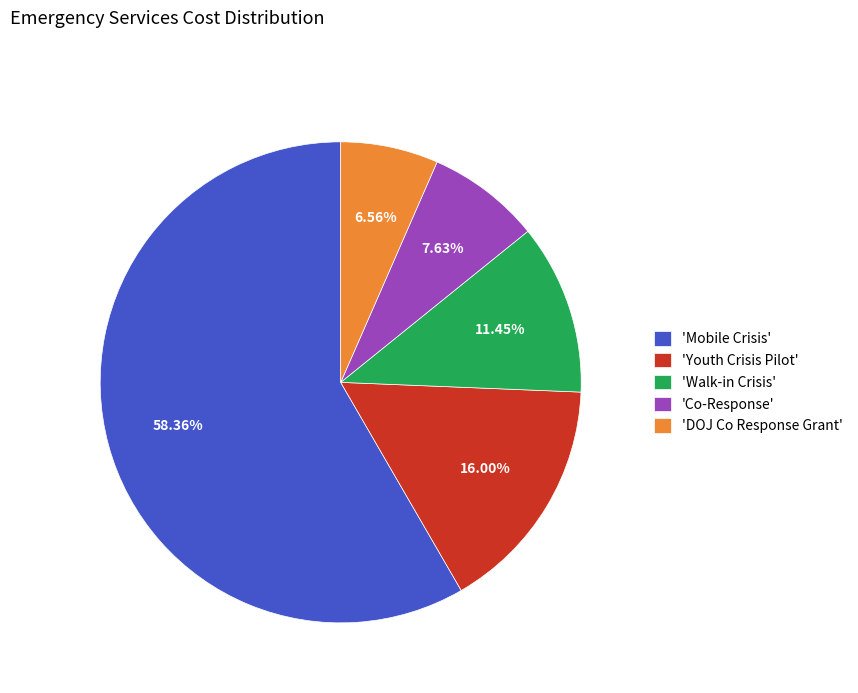

Rank the categories by value from lowest to highest.

'DOJ Co Response Grant', 'Co-Response', 'Walk-in Crisis', 'Youth Crisis Pilot', 'Mobile Crisis'